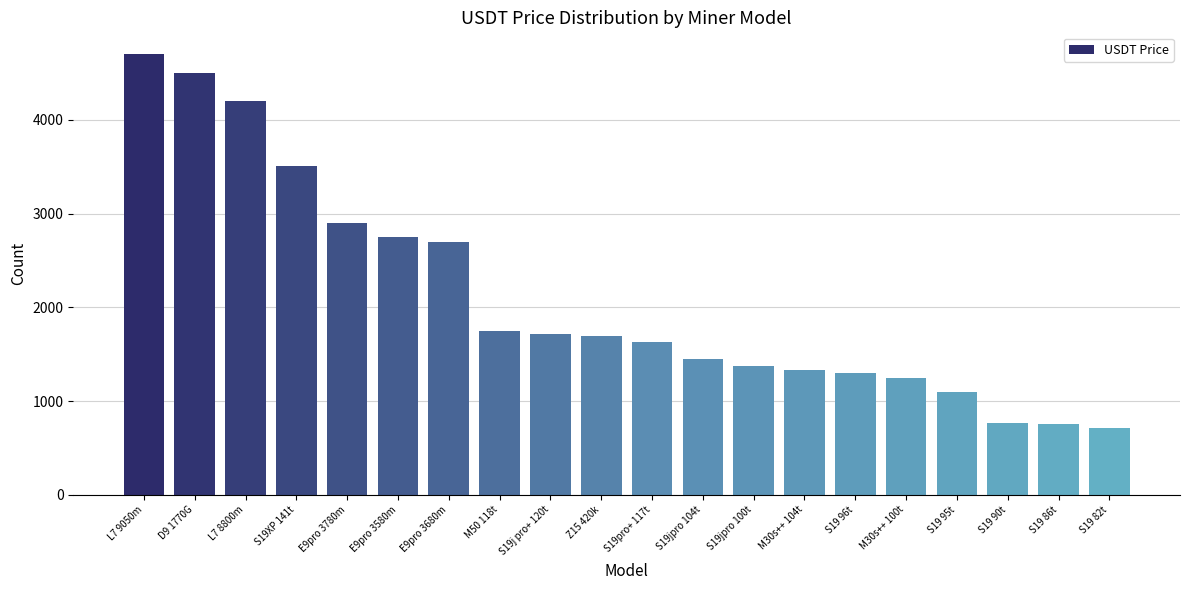

Approximately how many times larger is the value at M30s++ 104t compared to L7 8800m?

0.3